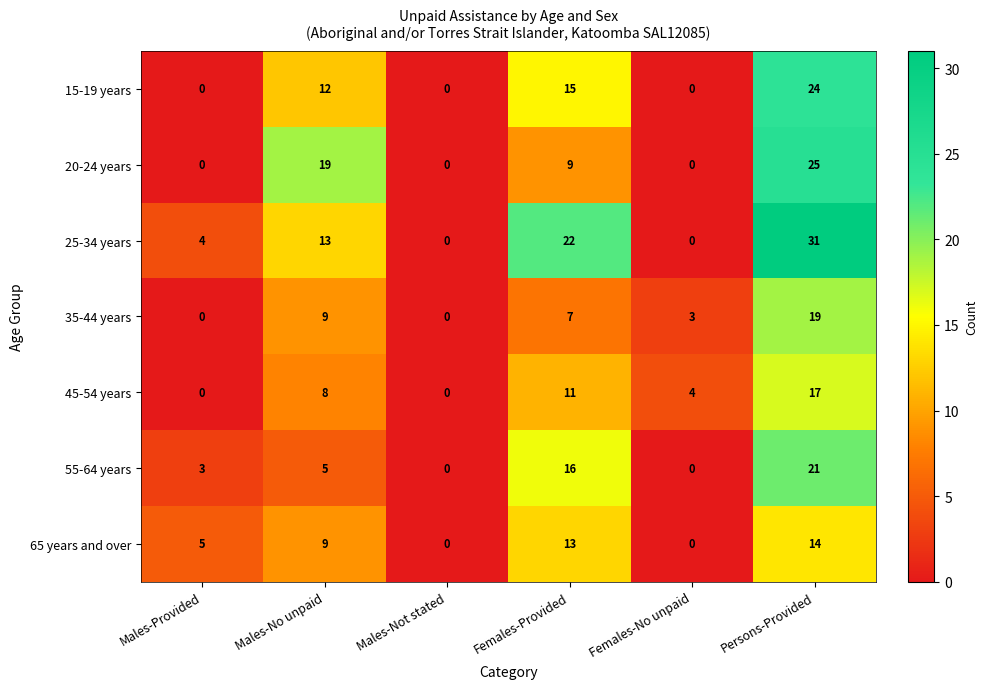

The 35-44 years series shows 0 at Males-Provided. True or false?

True